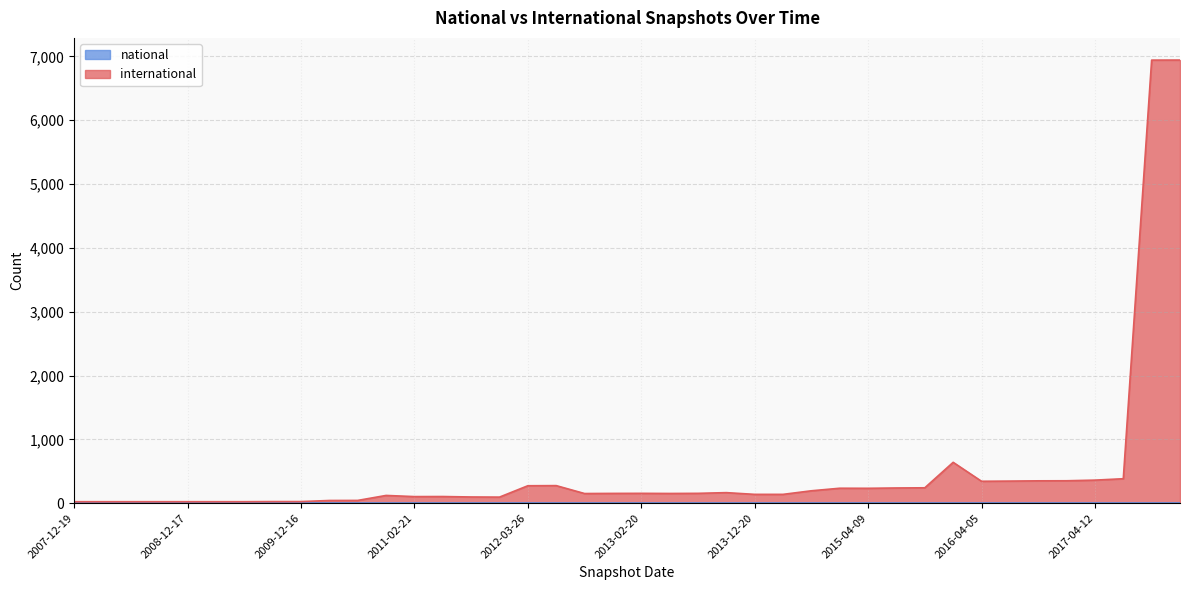

Where is the first local minimum?

2011-02-21